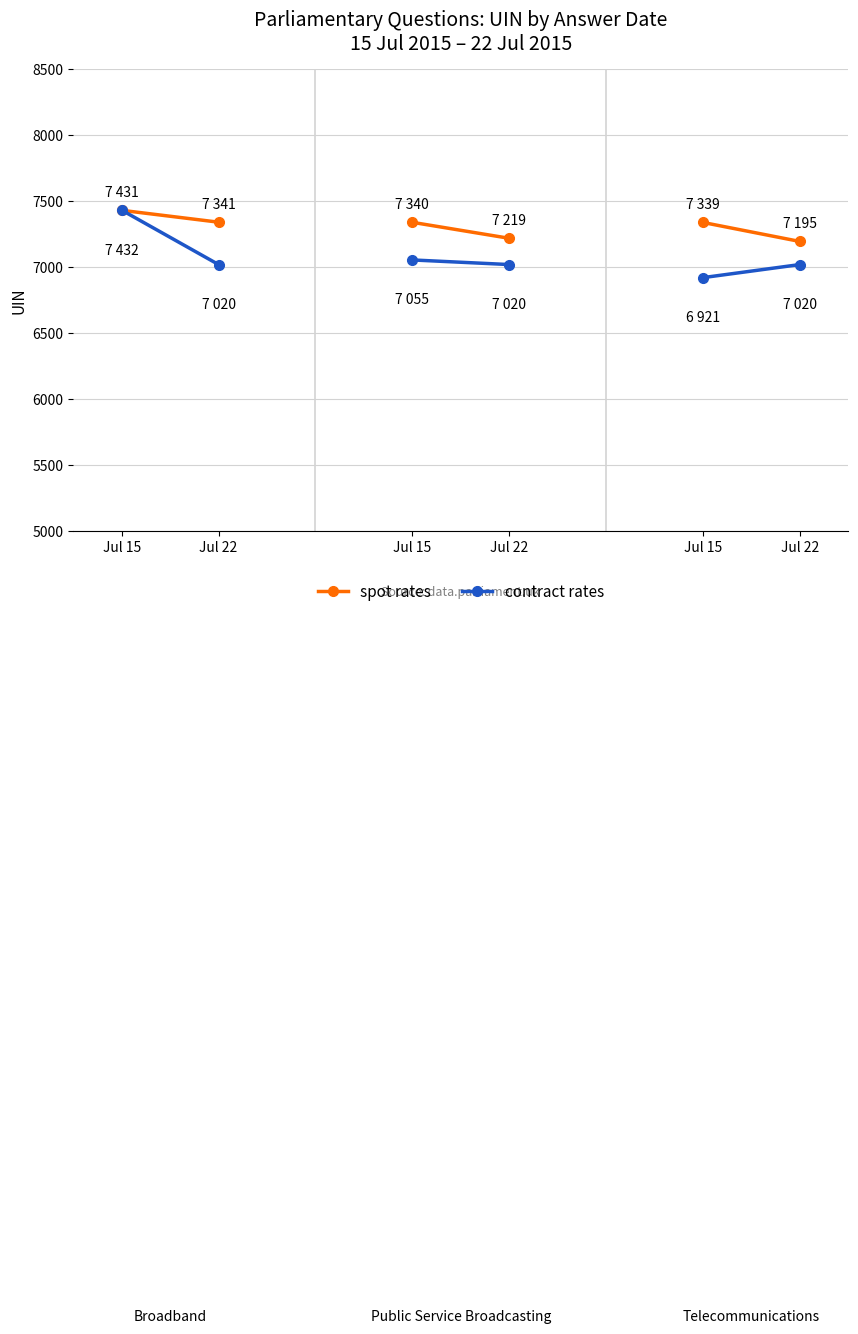

The spot rates series shows 5192 at Jul 15. True or false?

False